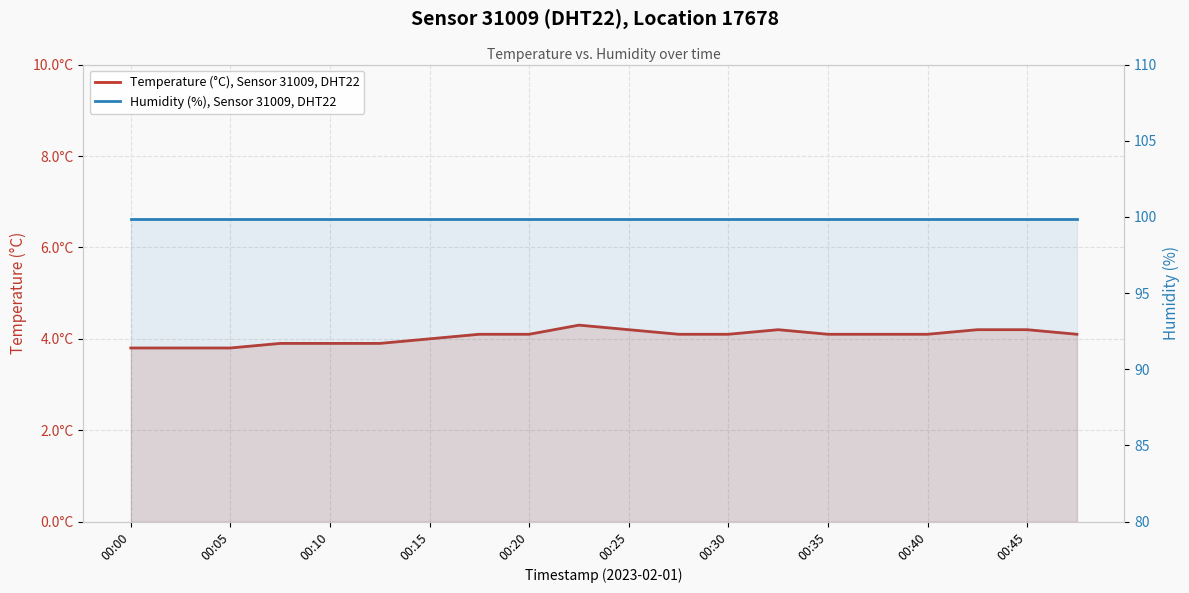

At 00:45, list the series in order from largest to smallest.

Humidity (%), Sensor 31009, DHT22, Temperature (°C), Sensor 31009, DHT22